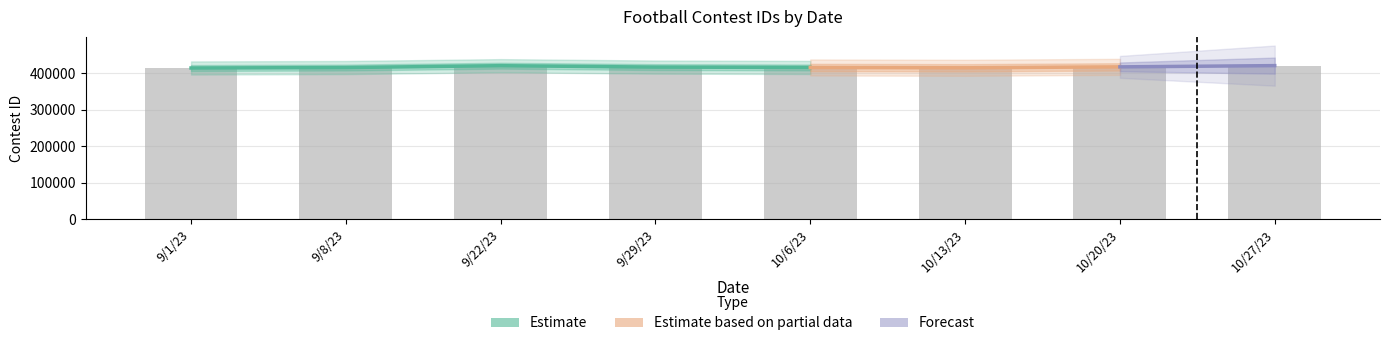

What is the maximum value shown in the chart?

421141